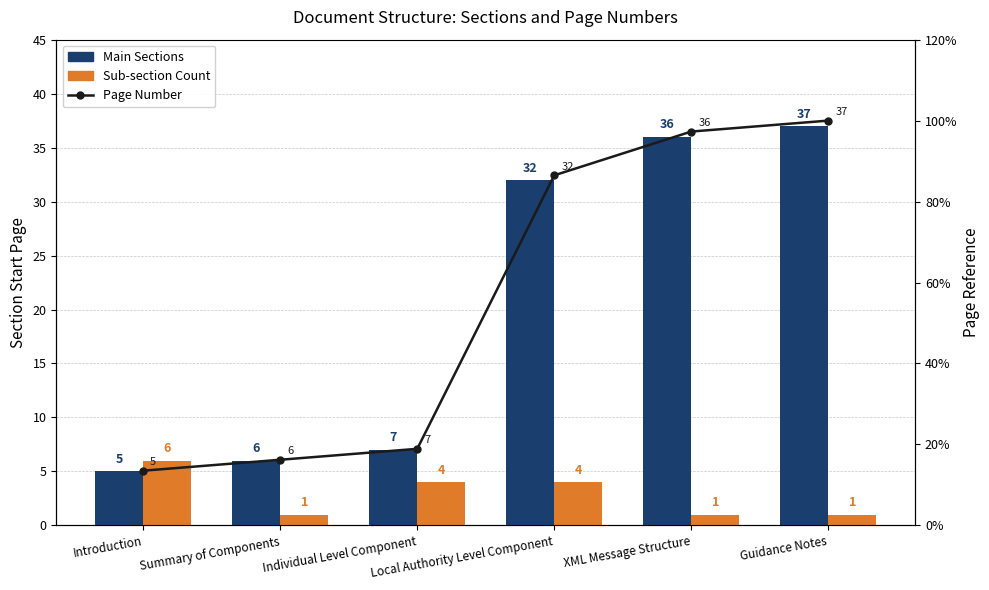

What value does the Page Number series have at Individual Level Component?

18.9